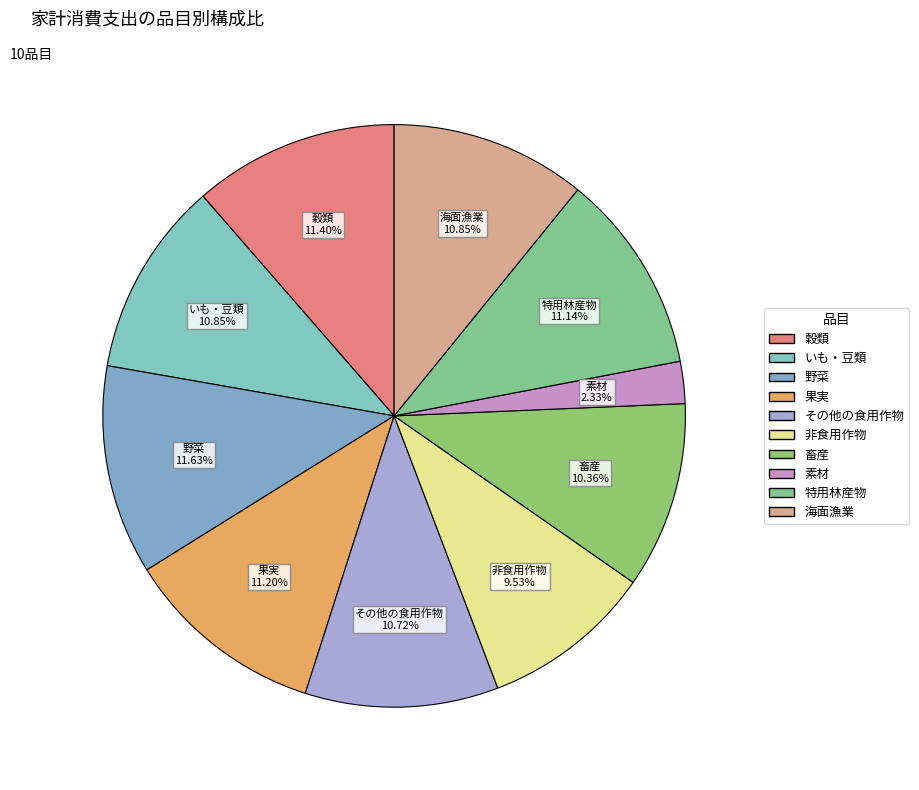

To the nearest percent, what is the difference between the largest and smallest slice percentages?

9%